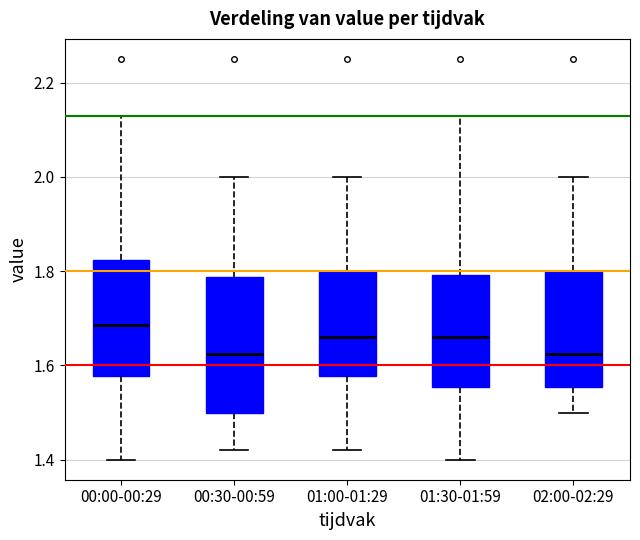

Which box is the tallest, from its lower edge to its upper edge?

00:30-00:59